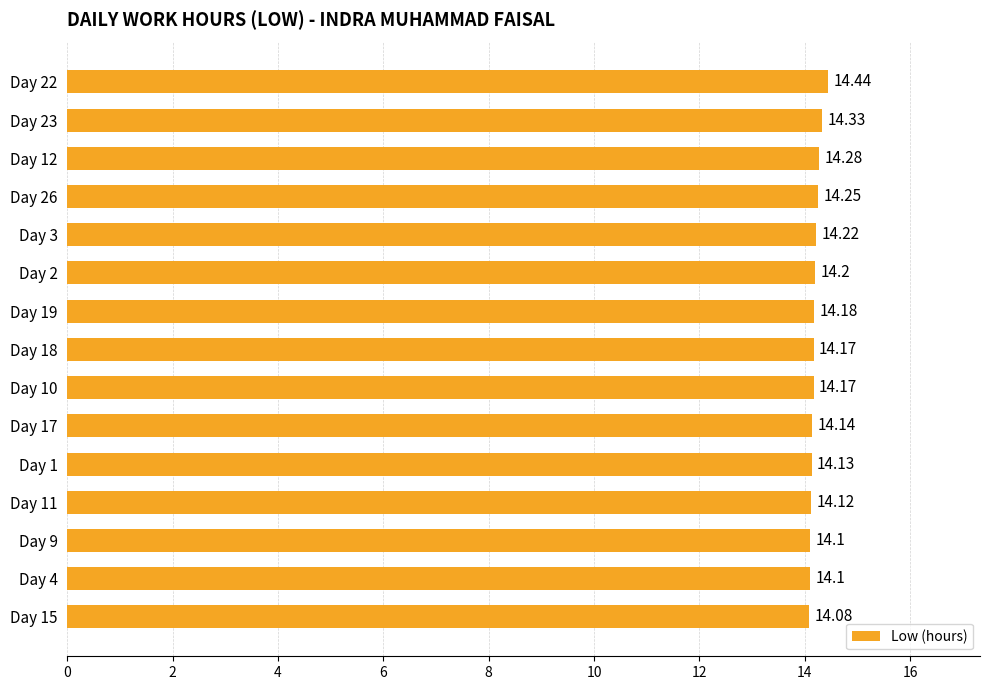

Between Day 17 and Day 12, which is larger?

Day 12